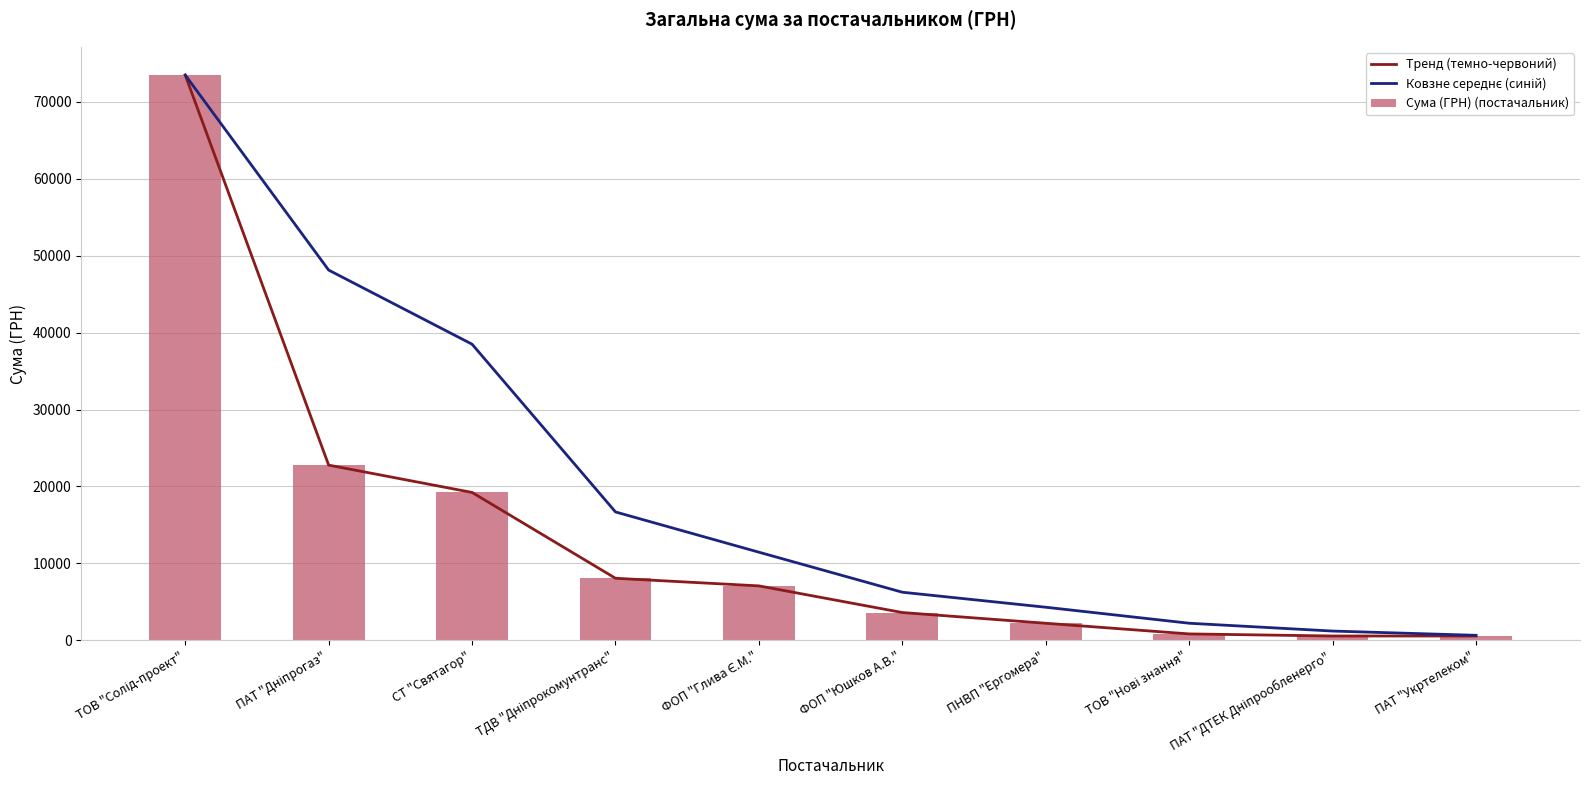

Reading right to left, list all the values displayed in this chart.

Тренд (темно-червоний): ПАТ "Укртелеком"=546.3	ПАТ "ДТЕК Дніпрообленерго"=548.6	ТОВ "Нові знання"=820.0	ПНВП "Ергомера"=2205.5	ФОП "Юшков А.В."=3600.0	ФОП "Глива Є.М."=7065.0	ТДВ "Дніпрокомунтранс"=8056.2	СТ "Святагор"=19215.0	ПАТ "Дніпрогаз"=22769.5	ТОВ "Солід-проект"=73490.0
Ковзне середнє (синій): ПАТ "Укртелеком"=638.3	ПАТ "ДТЕК Дніпрообленерго"=1191.4	ТОВ "Нові знання"=2208.5	ПНВП "Ергомера"=4290.2	ФОП "Юшков А.В."=6240.4	ФОП "Глива Є.М."=11445.4	ТДВ "Дніпрокомунтранс"=16680.2	СТ "Святагор"=38491.5	ПАТ "Дніпрогаз"=48129.7	ТОВ "Солід-проект"=73490.0
Сума (ГРН) (постачальник): ПАТ "Укртелеком"=546.3	ПАТ "ДТЕК Дніпрообленерго"=548.6	ТОВ "Нові знання"=820.0	ПНВП "Ергомера"=2205.5	ФОП "Юшков А.В."=3600.0	ФОП "Глива Є.М."=7065.0	ТДВ "Дніпрокомунтранс"=8056.2	СТ "Святагор"=19215.0	ПАТ "Дніпрогаз"=22769.5	ТОВ "Солід-проект"=73490.0